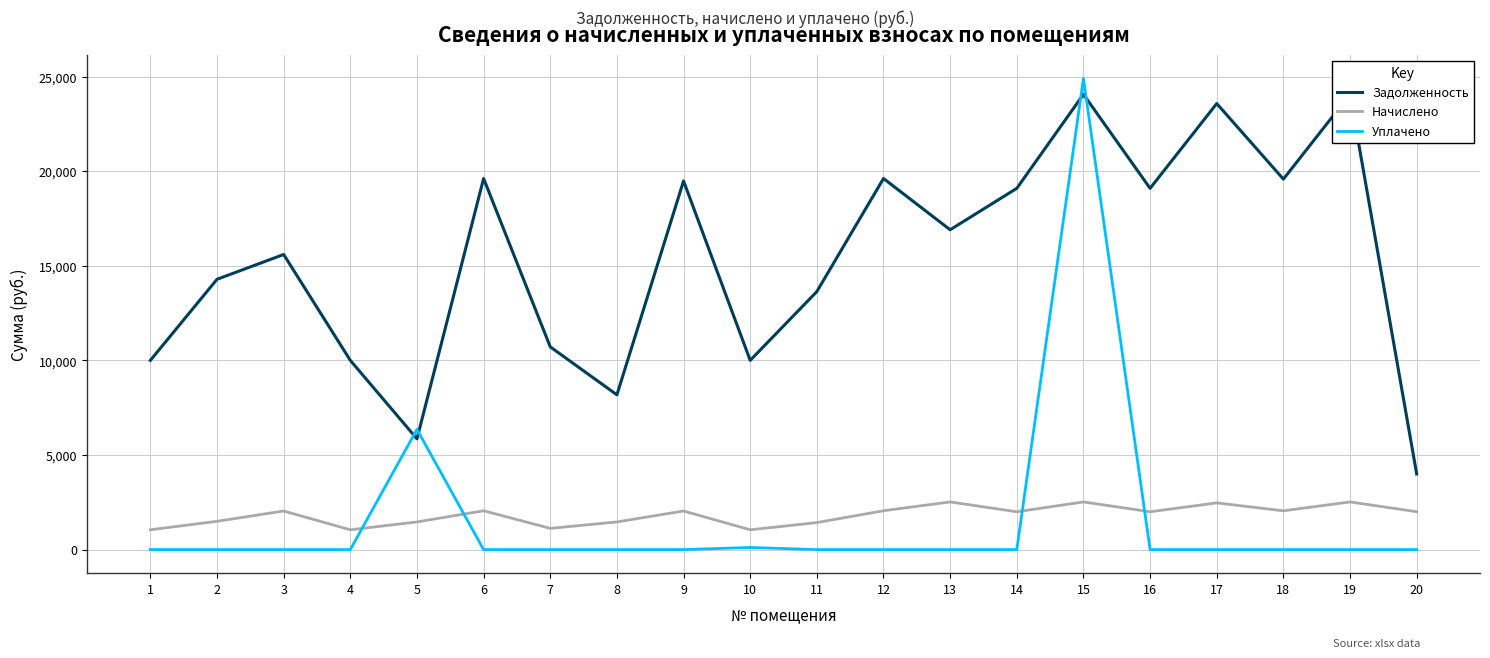

What is the sum of the Начислено values at 6 and 2?

3551.7